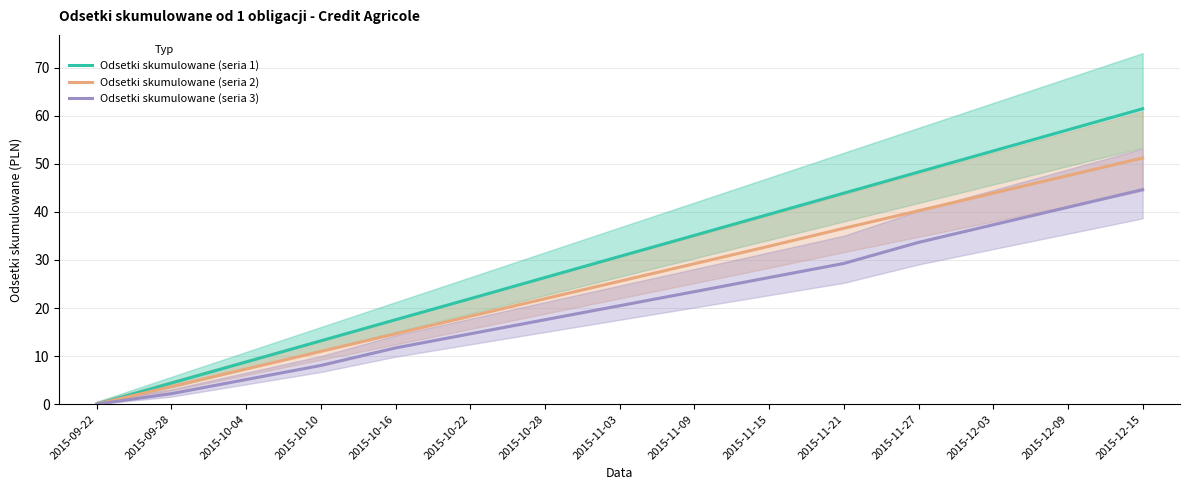

Reading left to right, extract all data points from this chart.

Odsetki skumulowane (seria 1): 2015-09-22=0.0	2015-09-28=4.4	2015-10-04=8.8	2015-10-10=13.2	2015-10-16=17.6	2015-10-22=21.9	2015-10-28=26.3	2015-11-03=30.7	2015-11-09=35.1	2015-11-15=39.5	2015-11-21=43.9	2015-11-27=48.3	2015-12-03=52.7	2015-12-09=57.1	2015-12-15=61.5
Odsetki skumulowane (seria 2): 2015-09-22=0.0	2015-09-28=3.7	2015-10-04=7.3	2015-10-10=11.0	2015-10-16=14.6	2015-10-22=18.3	2015-10-28=21.9	2015-11-03=25.6	2015-11-09=29.2	2015-11-15=32.9	2015-11-21=36.6	2015-11-27=40.2	2015-12-03=43.9	2015-12-09=47.5	2015-12-15=51.2
Odsetki skumulowane (seria 3): 2015-09-22=0.0	2015-09-28=2.2	2015-10-04=5.1	2015-10-10=8.1	2015-10-16=11.7	2015-10-22=14.6	2015-10-28=17.6	2015-11-03=20.5	2015-11-09=23.4	2015-11-15=26.3	2015-11-21=29.3	2015-11-27=33.6	2015-12-03=37.3	2015-12-09=41.0	2015-12-15=44.6